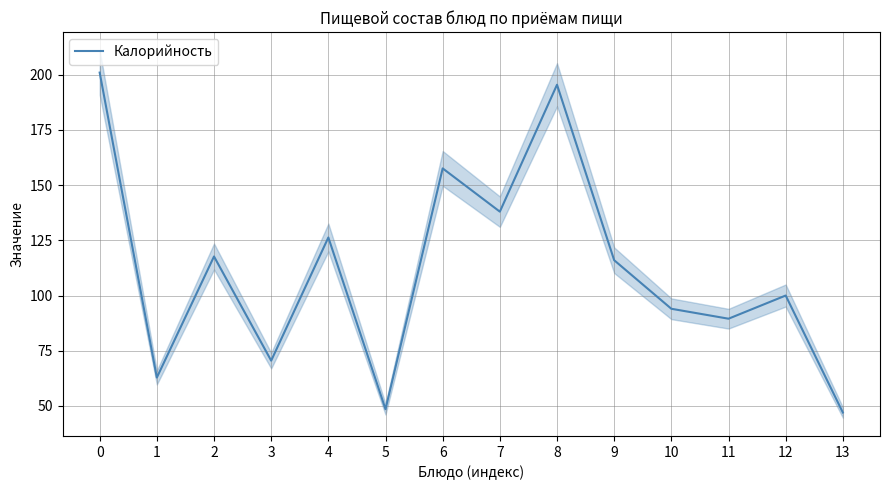

Between 10 and 13, which is larger?

10